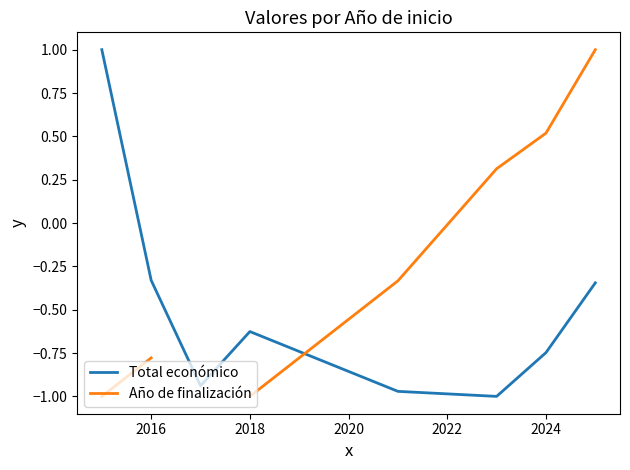

What is the sum of all Total económico values?

-4.0